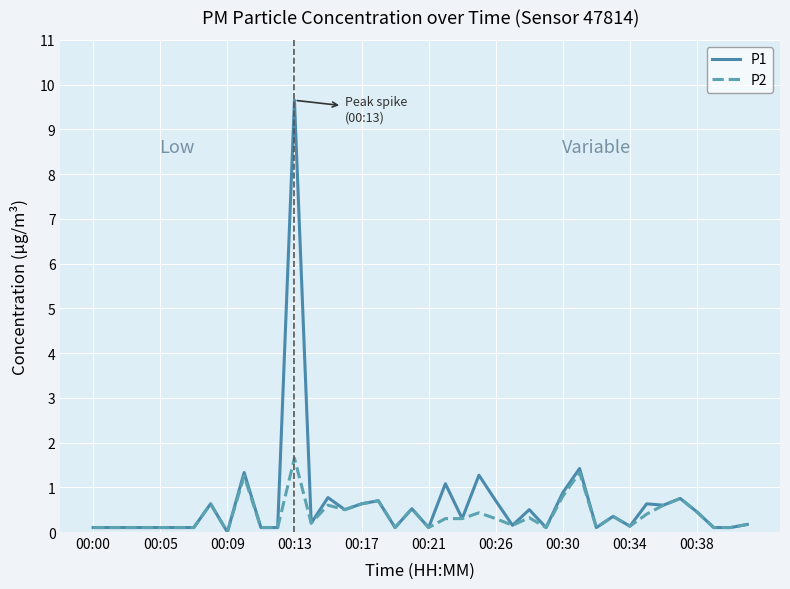

At how many categories does at least one series exceed 1?

5